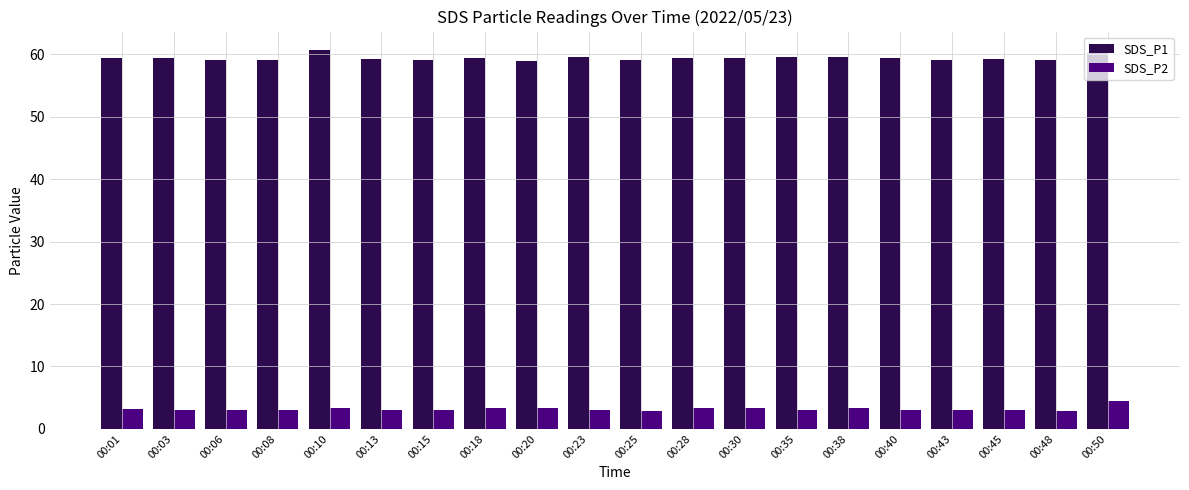

What is the spread (max minus min) of values at 00:10?

57.2